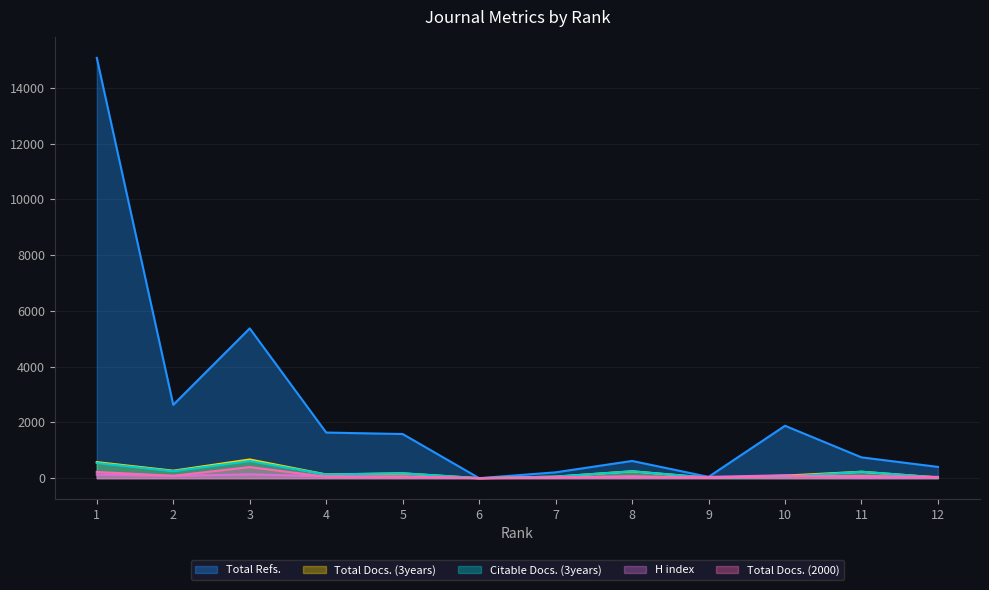

How many data points in Citable Docs. (3years) are less than 173?

6